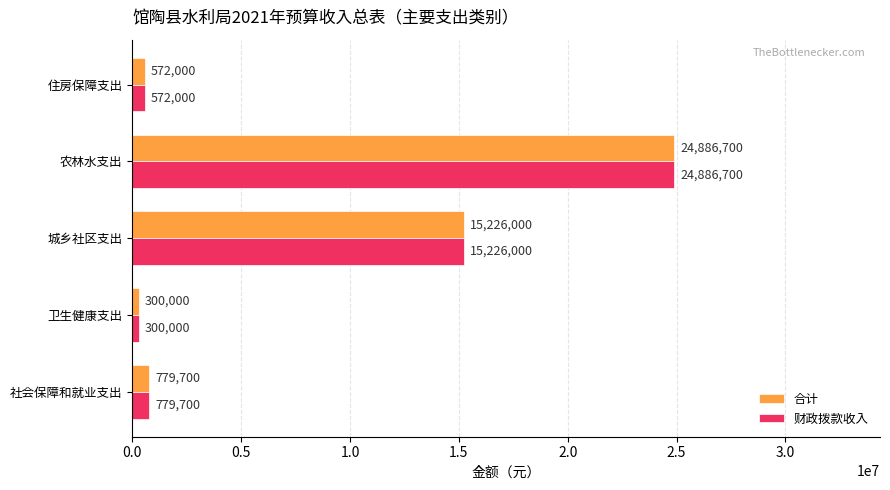

What is the approximate value of 财政拨款收入 at 住房保障支出, to the nearest 10?

572000